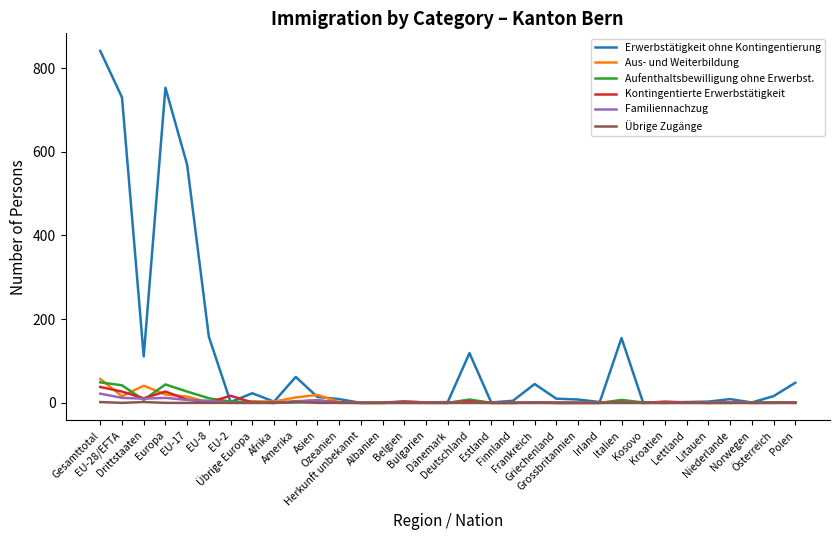

List the series in order of their peak value, highest first.

Erwerbstätigkeit ohne Kontingentierung, Aus- und Weiterbildung, Aufenthaltsbewilligung ohne Erwerbst., Kontingentierte Erwerbstätigkeit, Familiennachzug, Übrige Zugänge